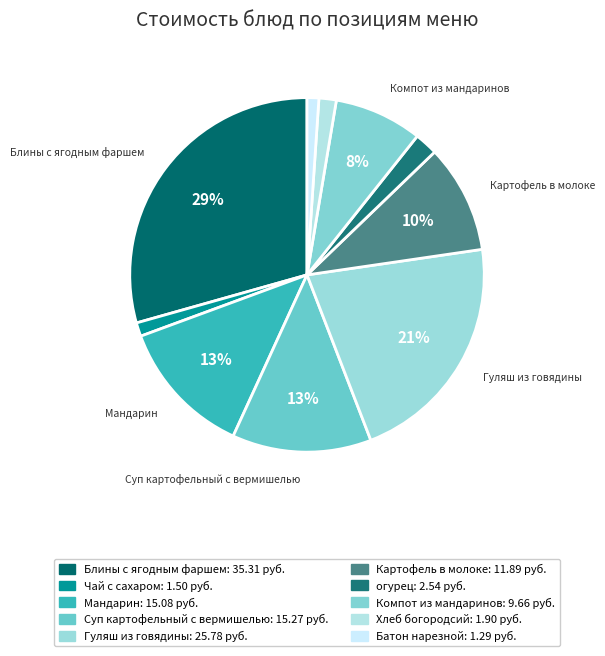

Rank the categories by value from highest to lowest.

Блины с ягодным фаршем, Гуляш из говядины, Суп картофельный с вермишелью, Мандарин, Картофель в молоке, Компот из мандаринов, огурец, Хлеб богородсий, Чай с сахаром, Батон нарезной